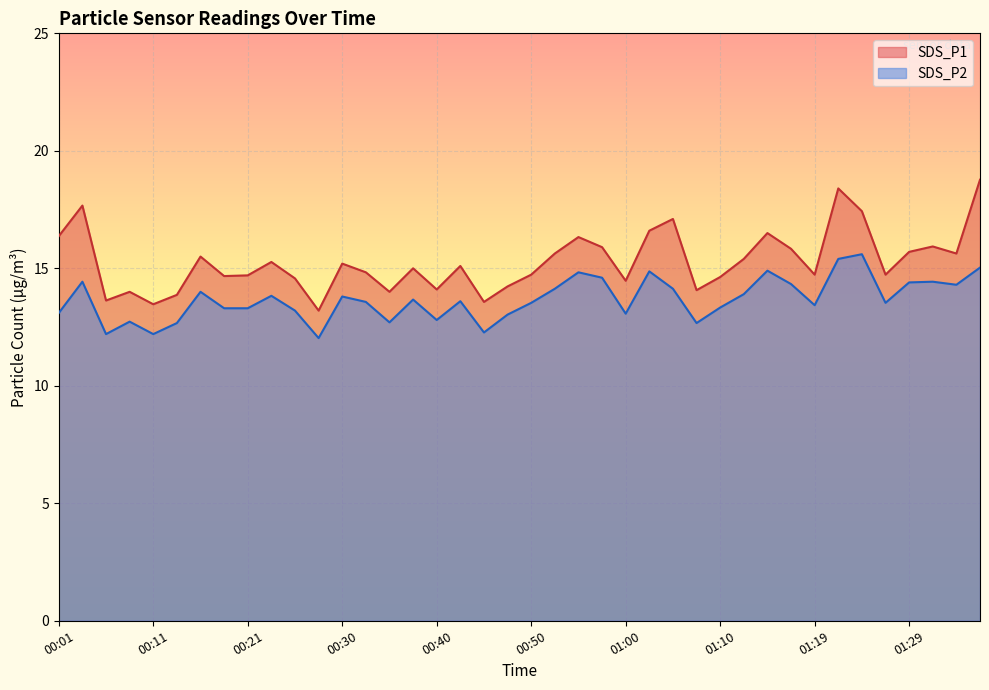

What is the value of the SDS_P1 point at the 18th from the left?

15.1